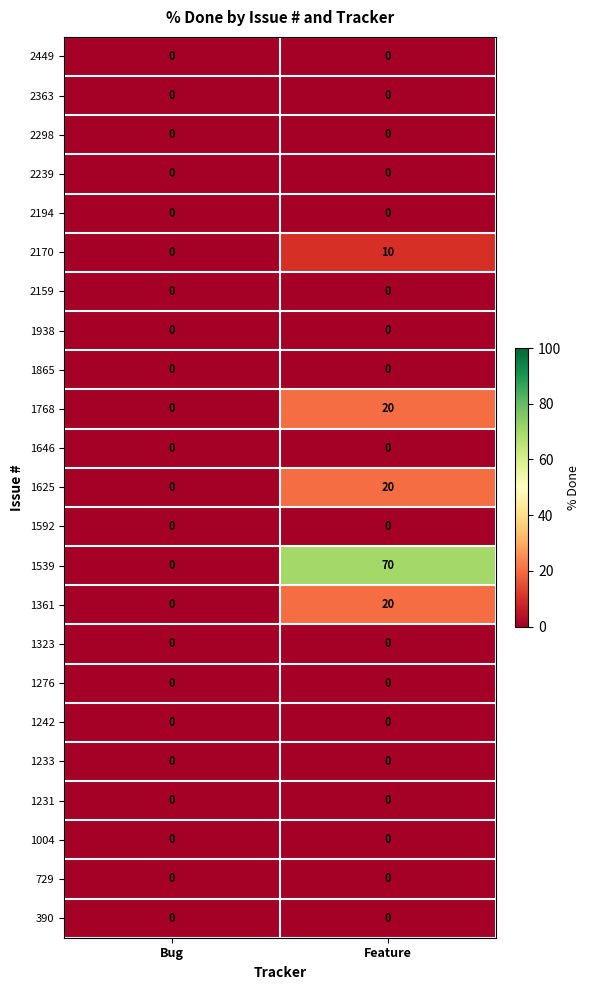

Which series has the largest total across all categories?

1539